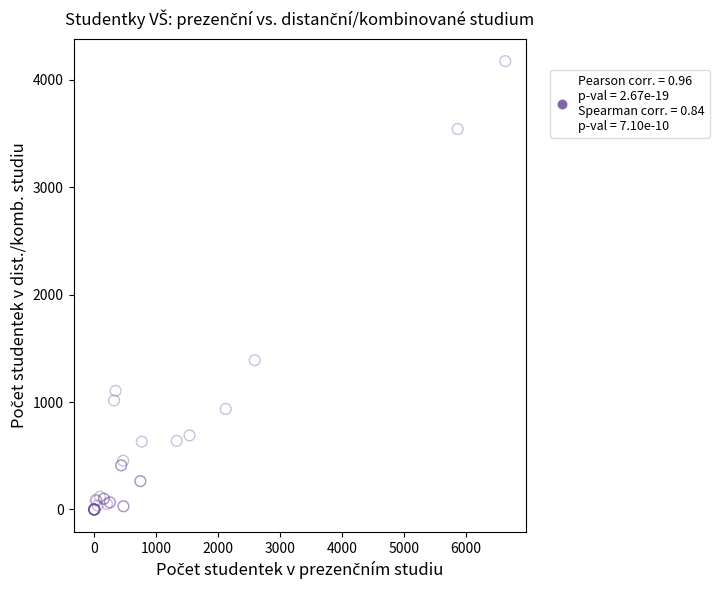

What Y value in the scatter plot is closest to 2087?

1390